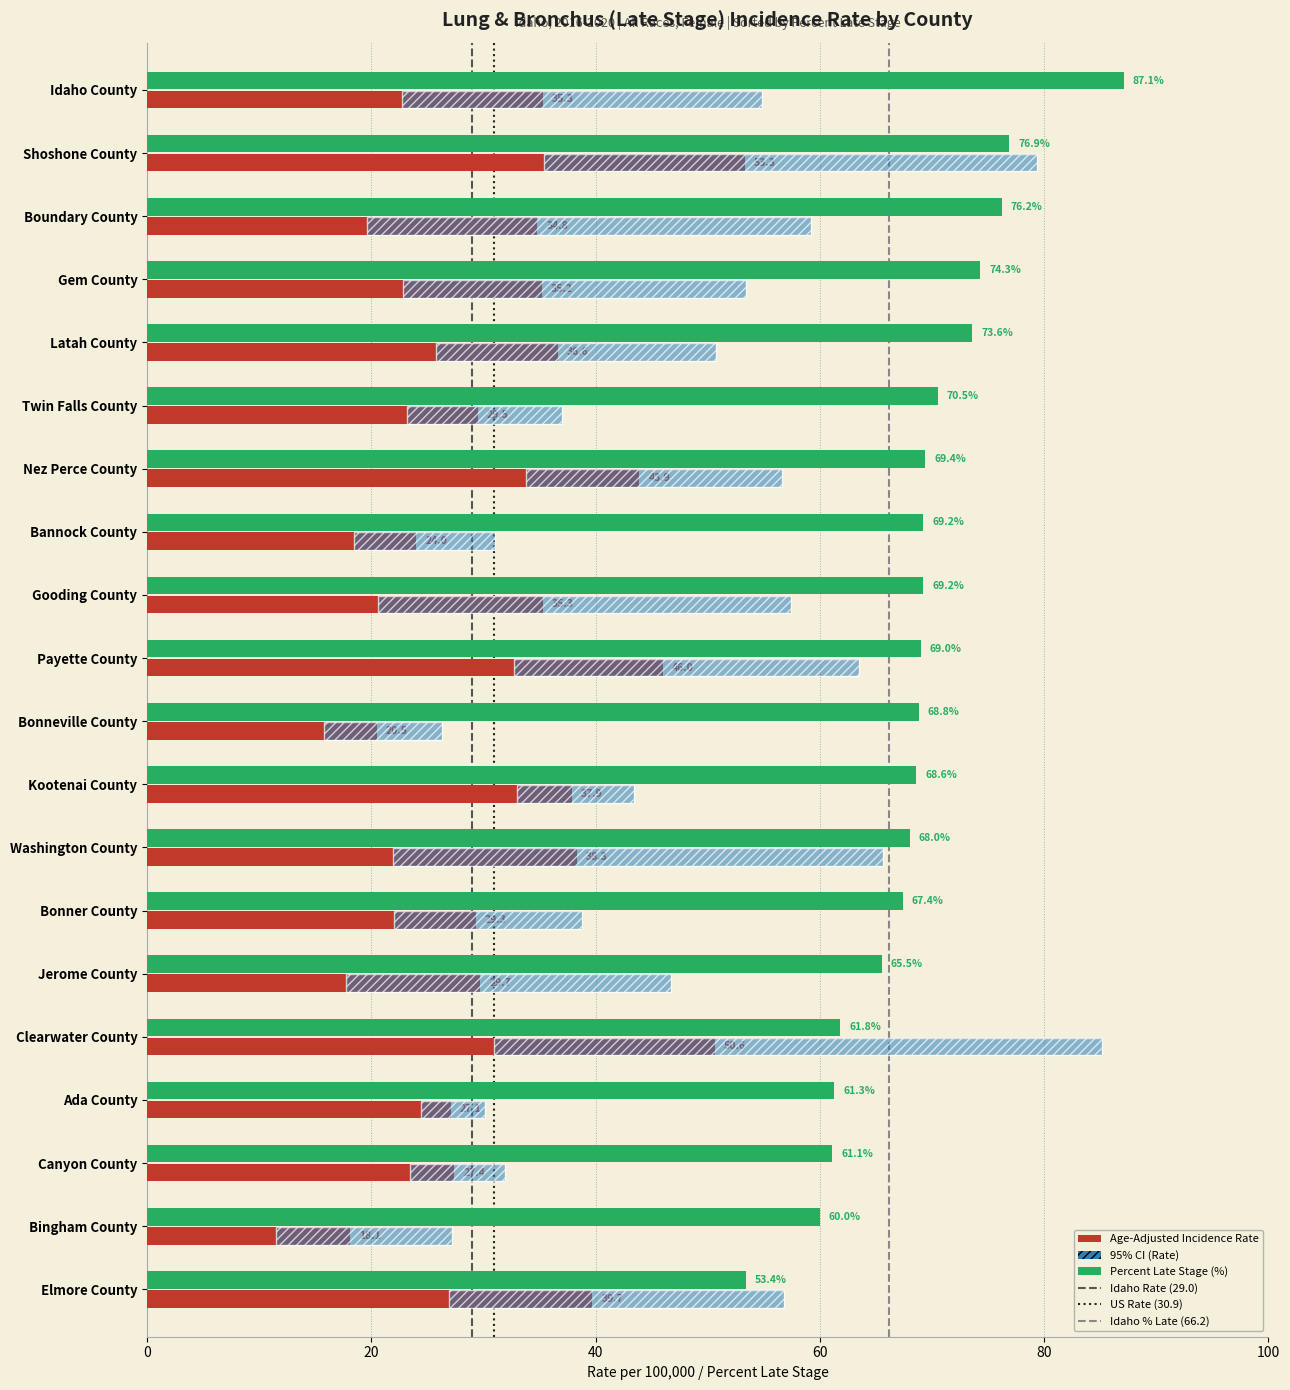

The value of Percent Late Stage at Boundary County is 127.7. True or false?

False